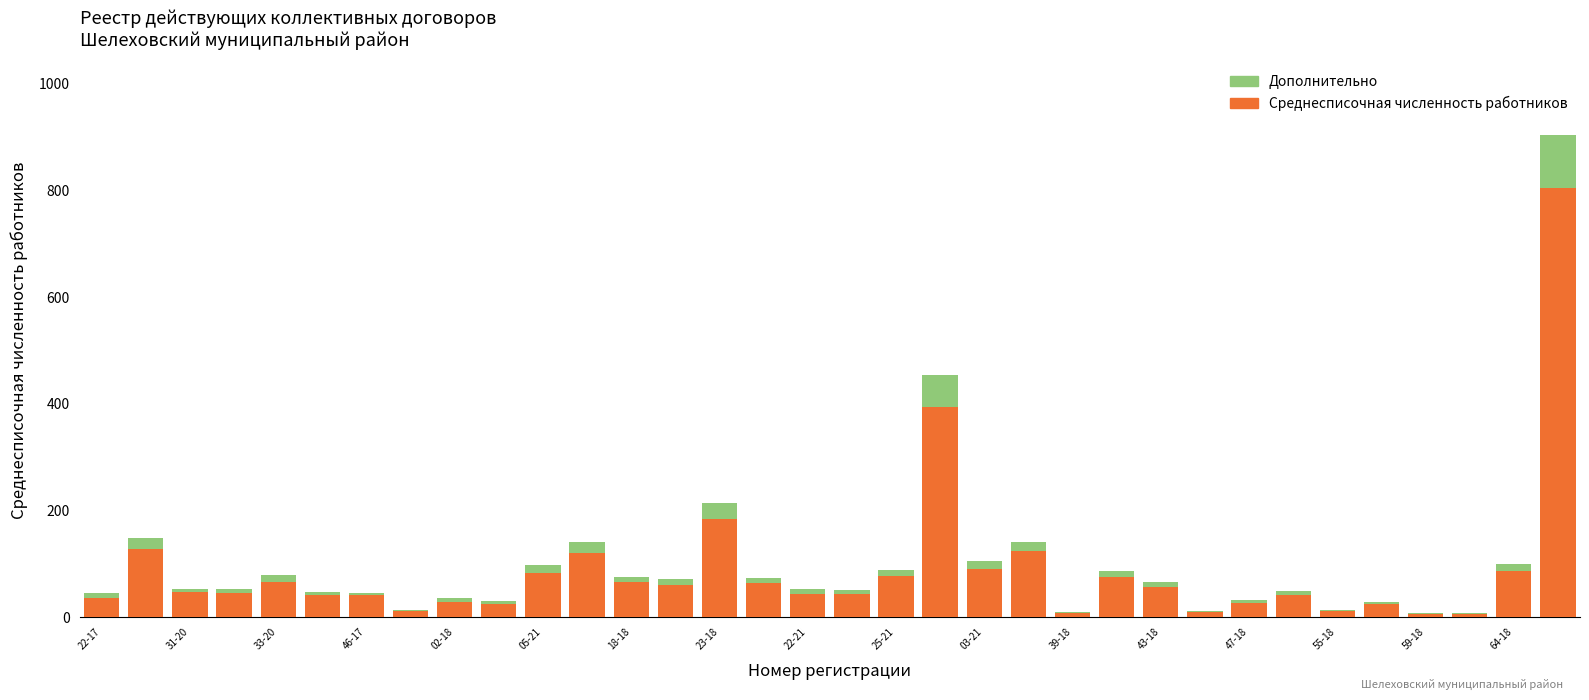

What is the maximum value for Среднесписочная численность работников?

804